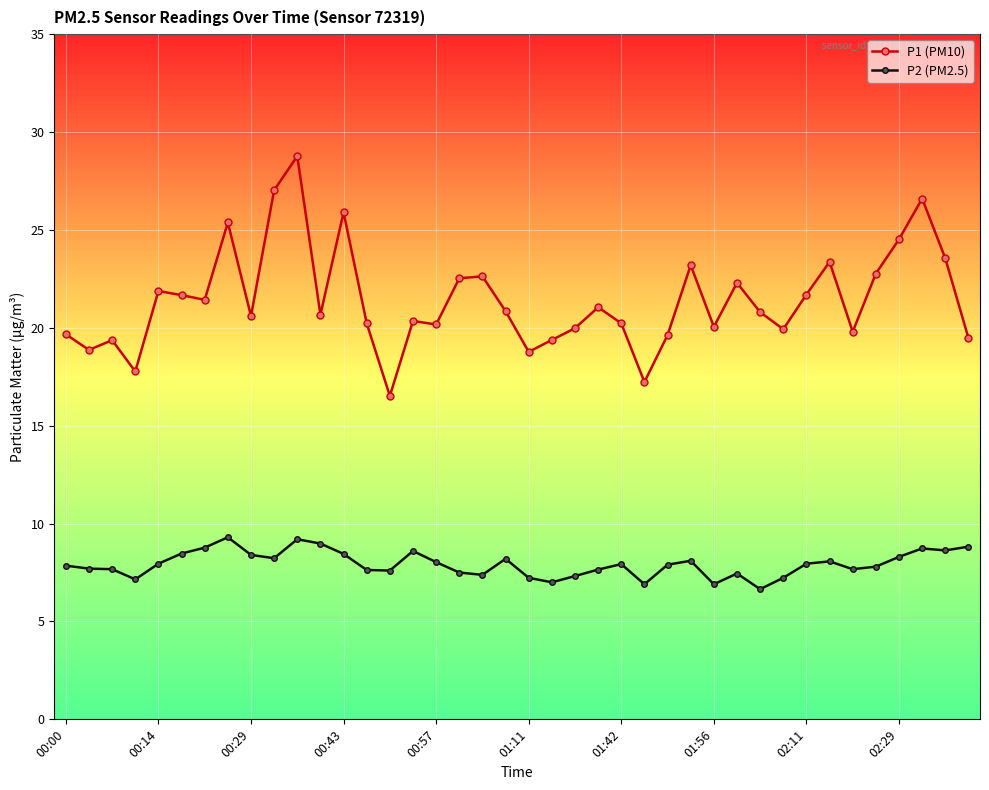

What is the difference between the second highest and second lowest values in the P1 (PM10) series?

9.8